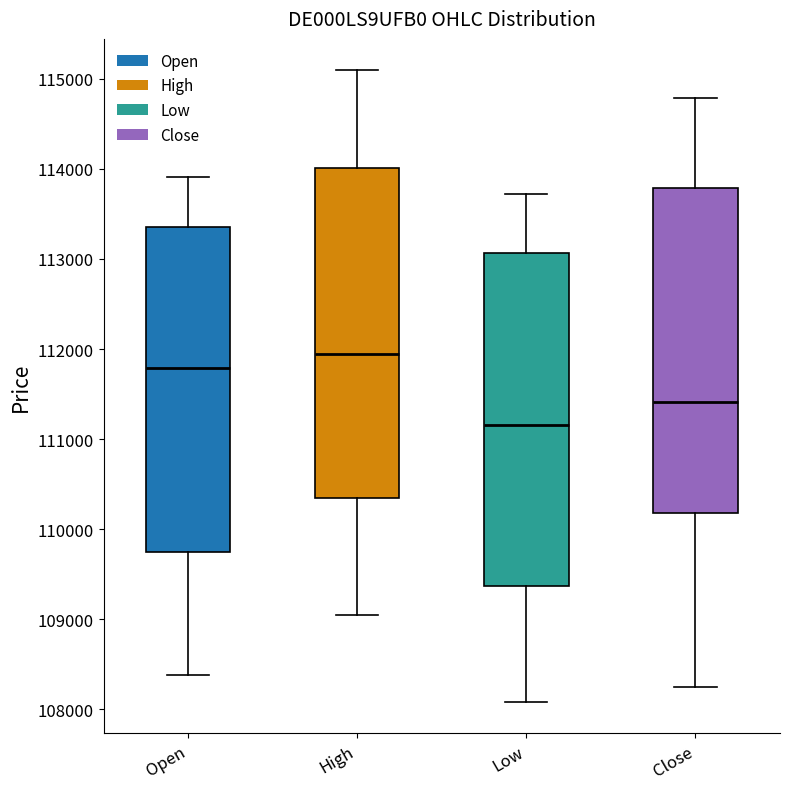

Where is the upper edge of the box for Open on the y-axis? The values are not printed on the chart, so give them approximately, as read against the axis.

113400